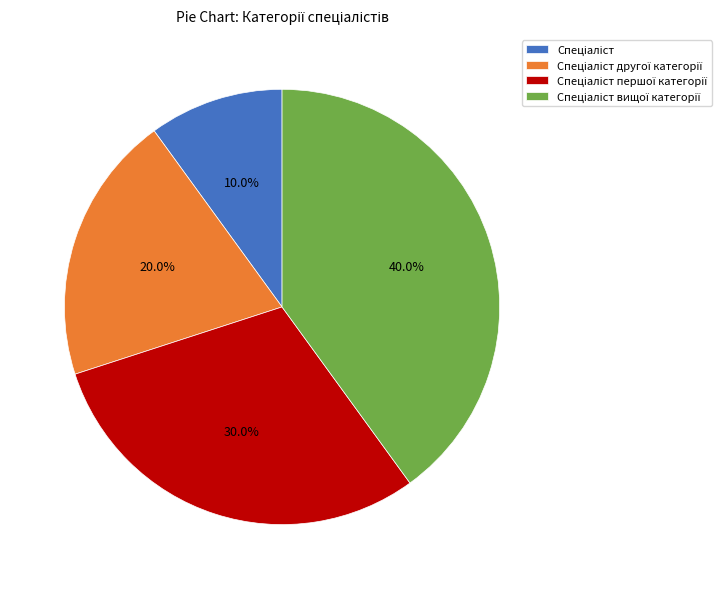

Does any single category account for the majority?

No